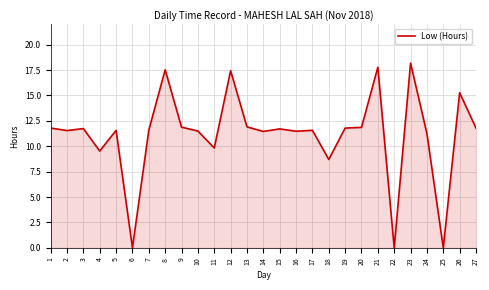

Where is the first local maximum?

3